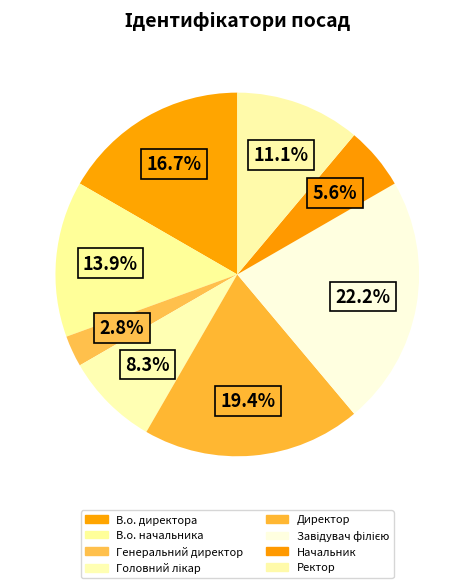

What is the smallest slice in the pie chart?

Генеральний директор